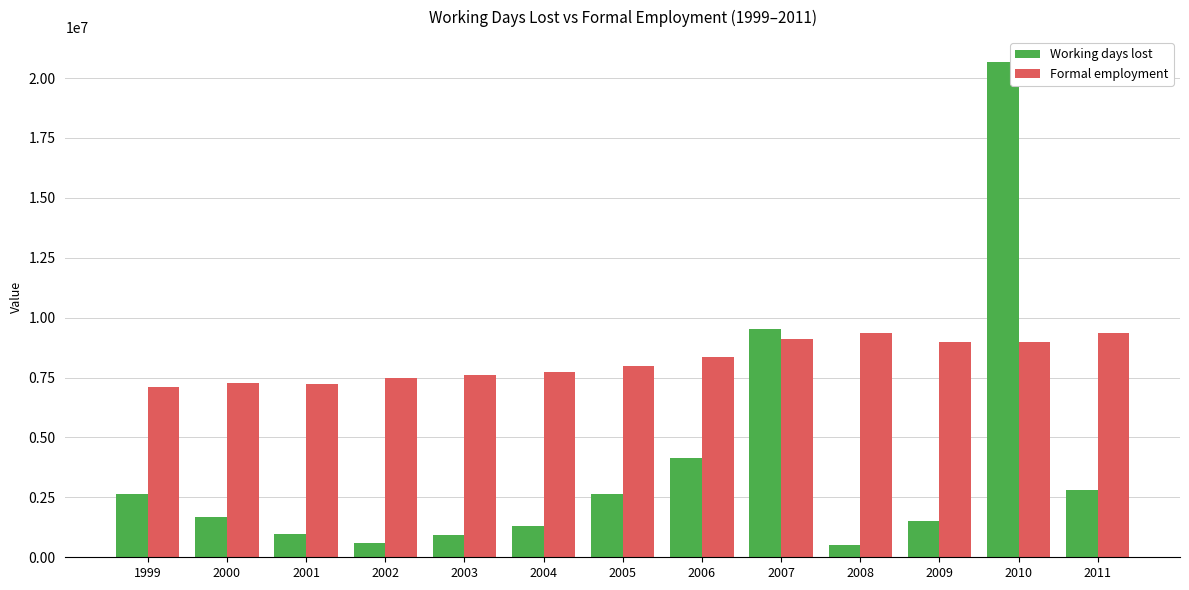

What is the difference between the maximum and minimum values in the Working days lost series?

20177301